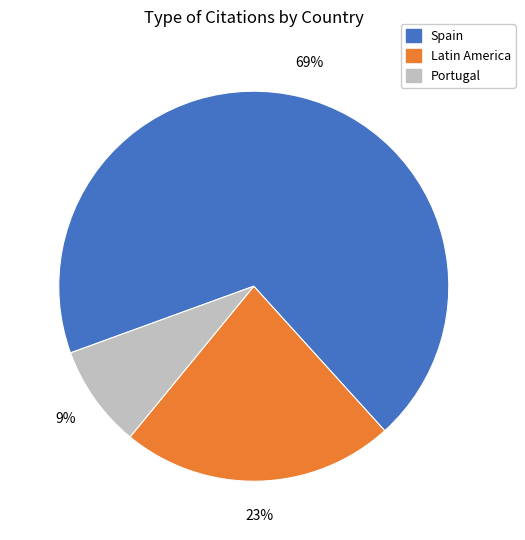

Is there a majority slice in this chart?

Yes